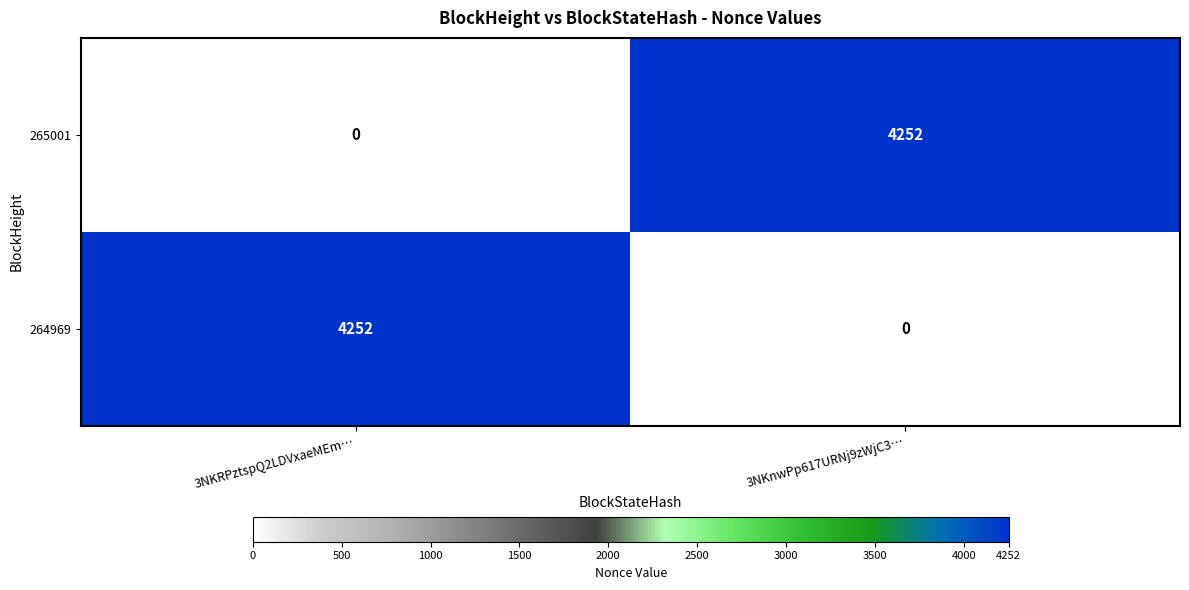

How many positive values does the 265001 series have?

1